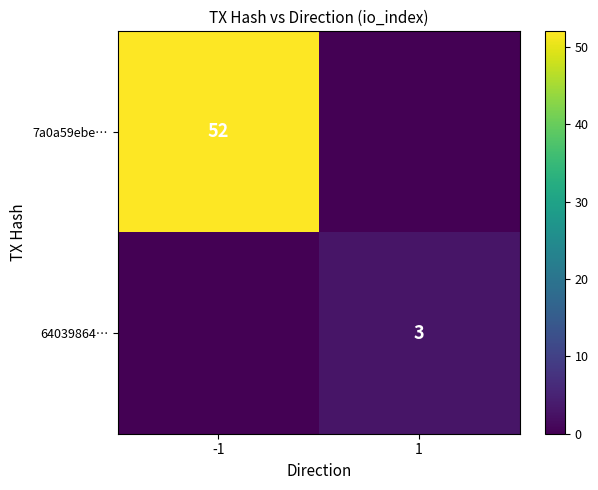

The value of 7a0a59ebe… at -1 is 81. True or false?

False